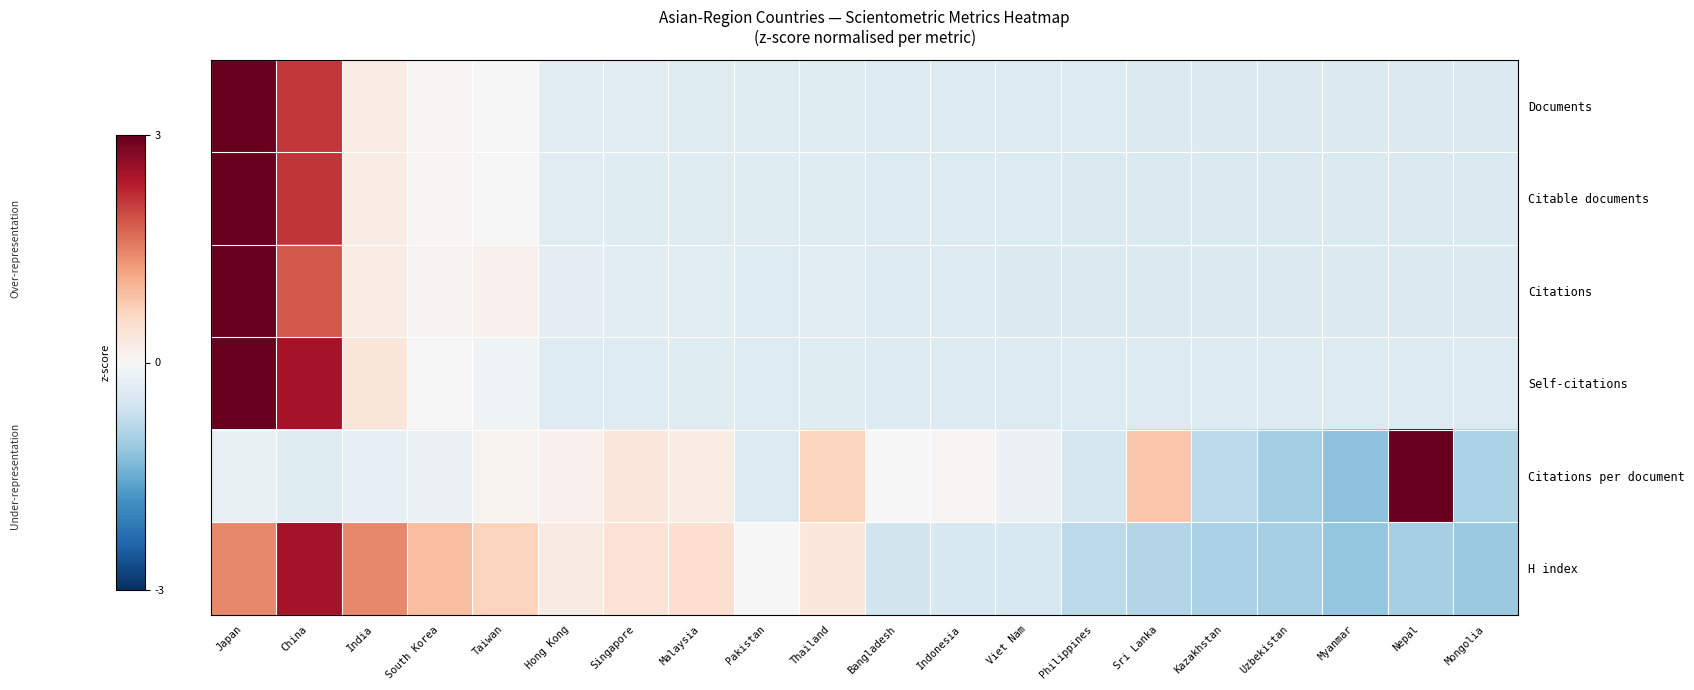

Which series has the widest spread of values?

Citations per document